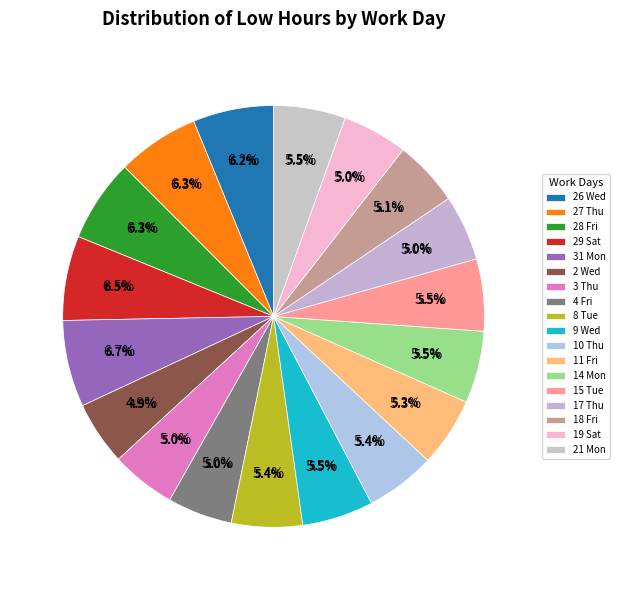

How much of the chart is everything except 4 Fri?

95.0%